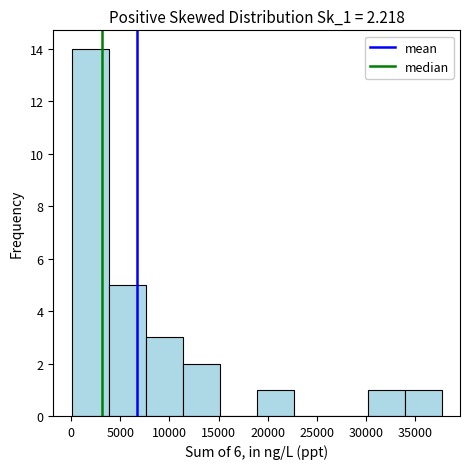

Reading left to right, transcribe this chart: for each bar, give the range it covers on the x-axis and its height. Neither the bar edges nor the heights are printed on the chart, so give them approximately, as read against the axes.

0 to 4000: 14
4000 to 7500: 5
7500 to 11500: 3
11500 to 15000: 2
15000 to 19000: 0
19000 to 22500: 1
22500 to 26500: 0
26500 to 30000: 0
30000 to 34000: 1
34000 to 37500: 1